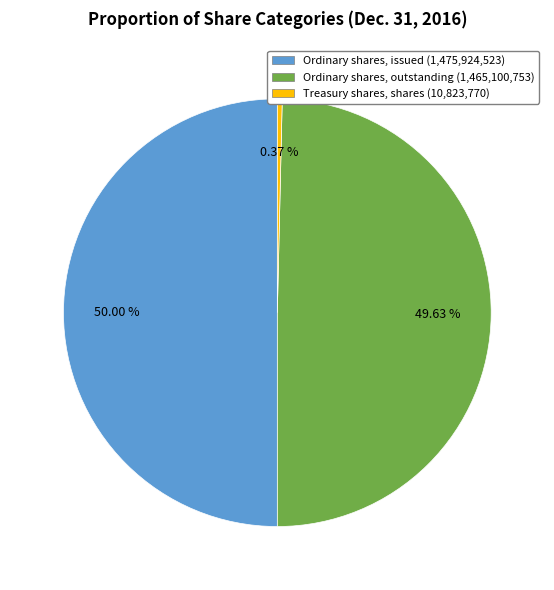

What is the total percentage of Treasury shares, shares and Ordinary shares, issued?

50.4%